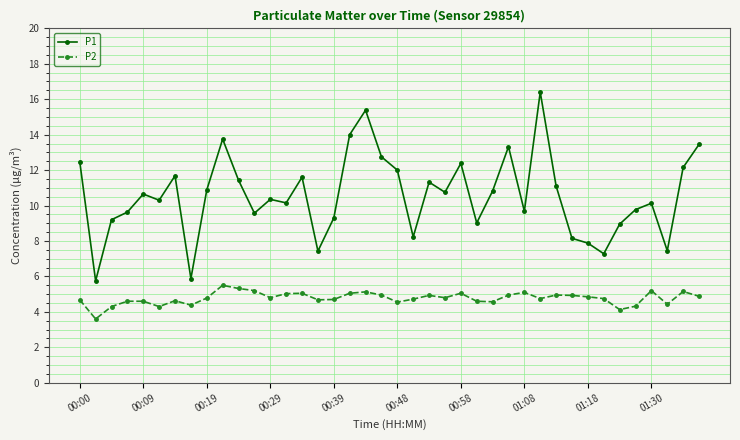

What is the value of the P1 point at the 12th from the left?

9.6